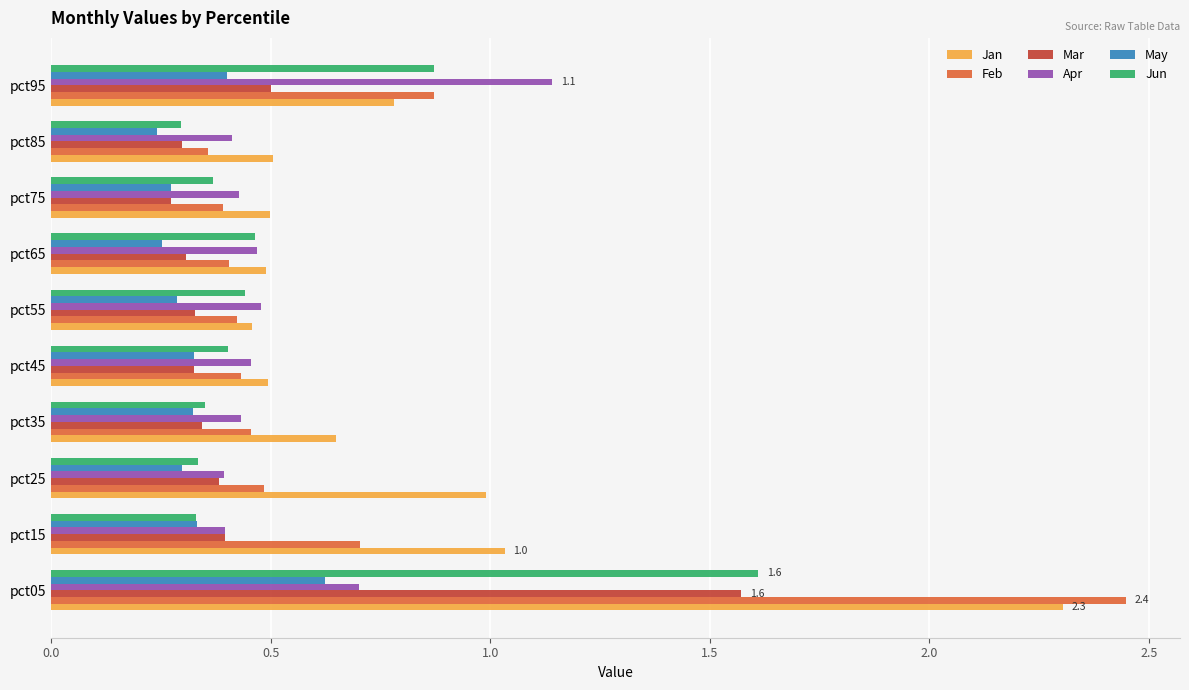

Which series has the widest spread of values?

Feb